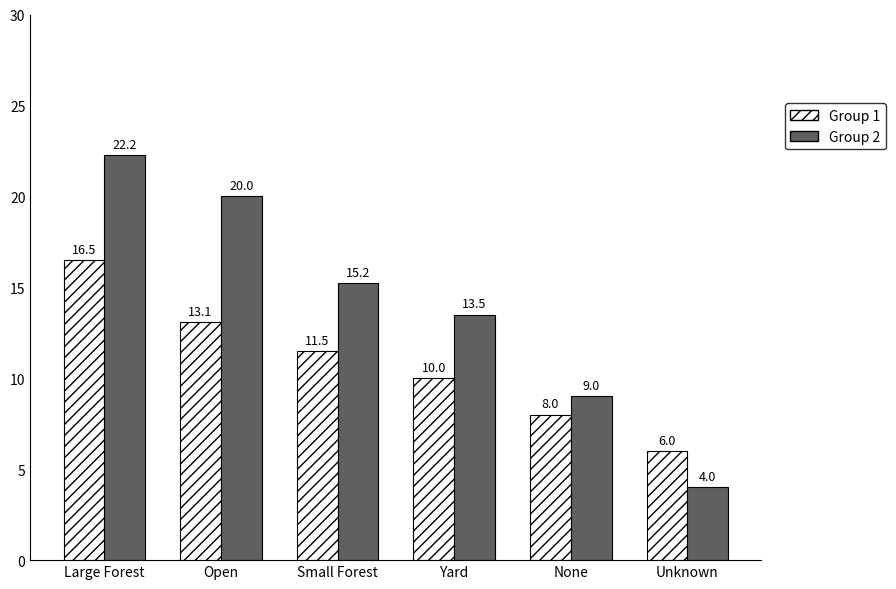

What is the total value across all series at Large Forest?

38.8